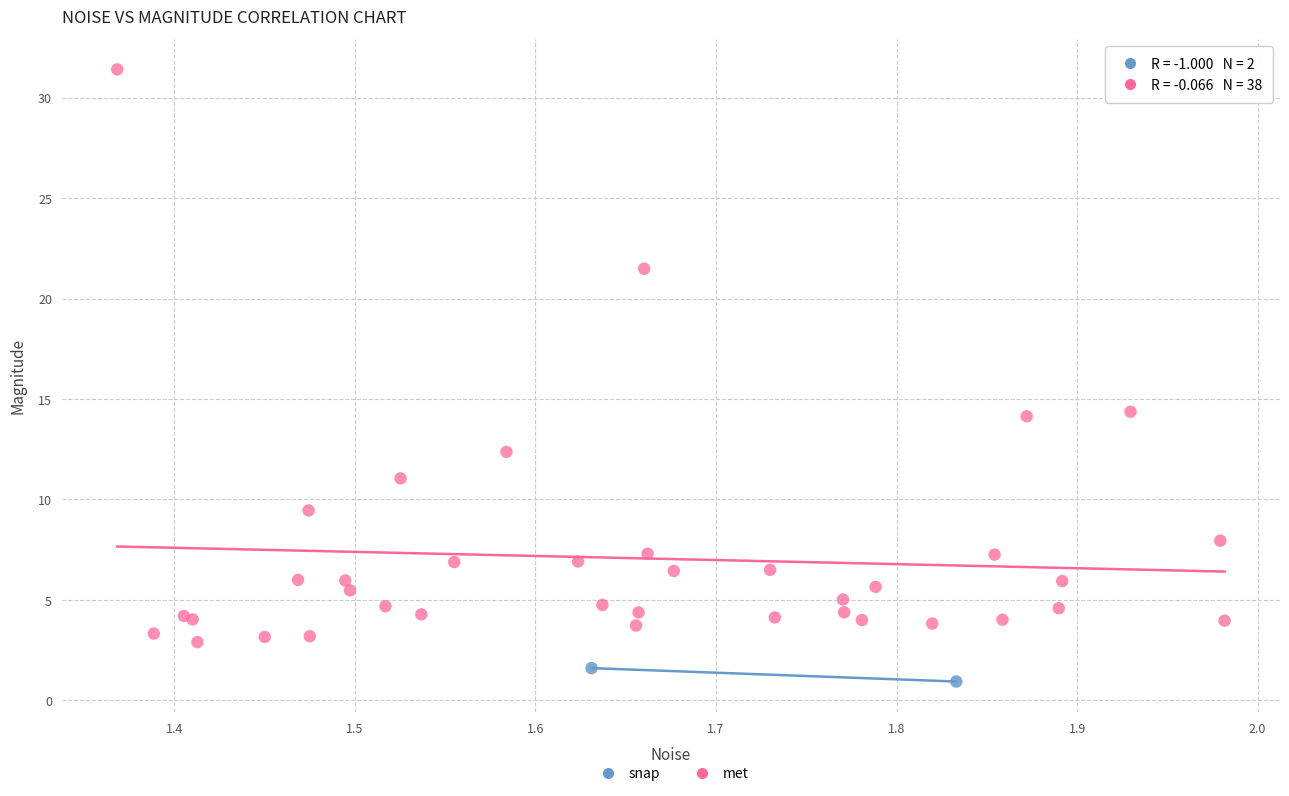

Which series reaches the maximum Y coordinate?

met